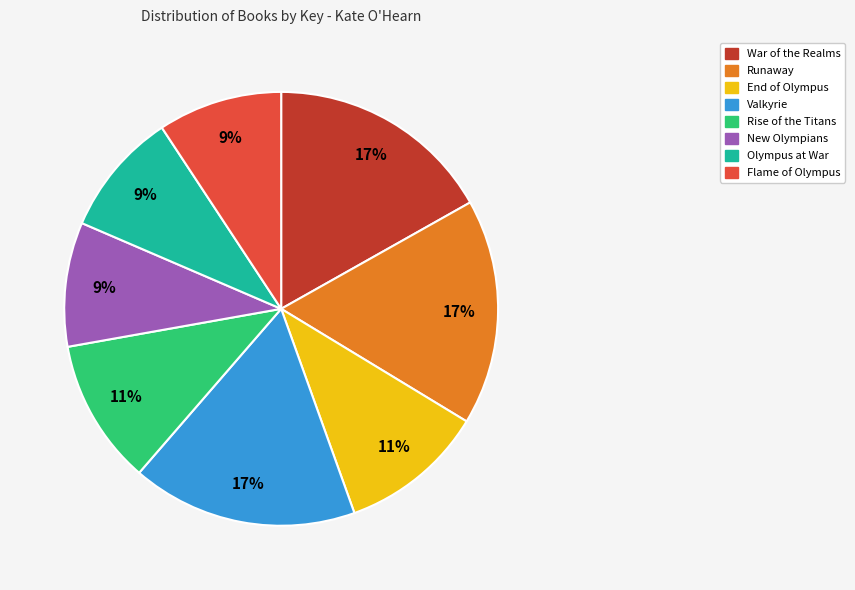

Combined, do War of the Realms and Rise of the Titans account for over 50%?

No